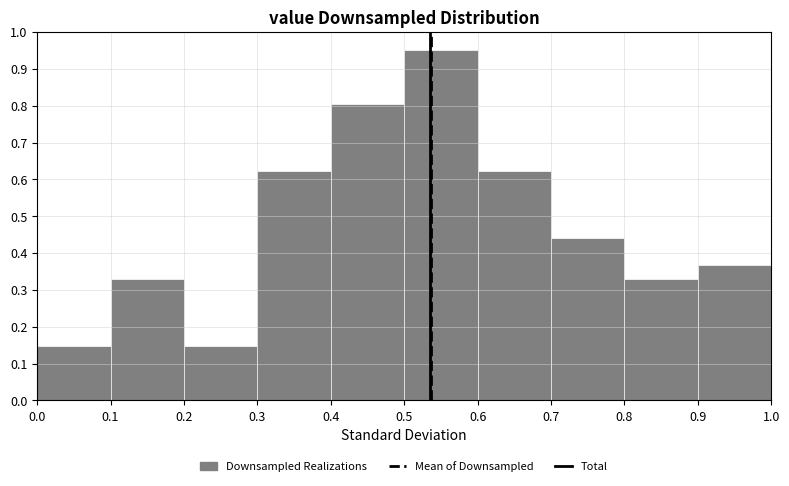

Reading left to right, transcribe this chart: for each bar, give the range it covers on the x-axis and its height. The values are not printed on the chart, so give them approximately, as read against the axis.

0.0 to 0.1: 0.15
0.1 to 0.2: 0.33
0.2 to 0.3: 0.15
0.3 to 0.4: 0.62
0.4 to 0.5: 0.81
0.5 to 0.6: 0.95
0.6 to 0.7: 0.62
0.7 to 0.8: 0.44
0.8 to 0.9: 0.33
0.9 to 1.0: 0.37